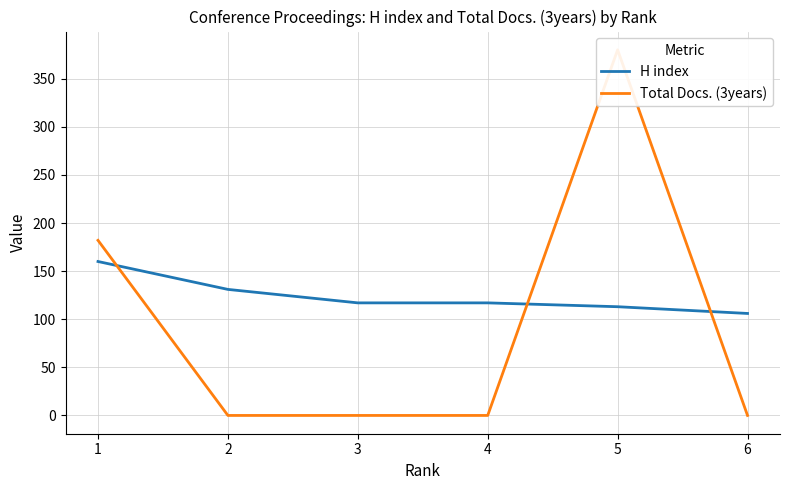

True or false: H index has more than 1 interior local peaks.

False